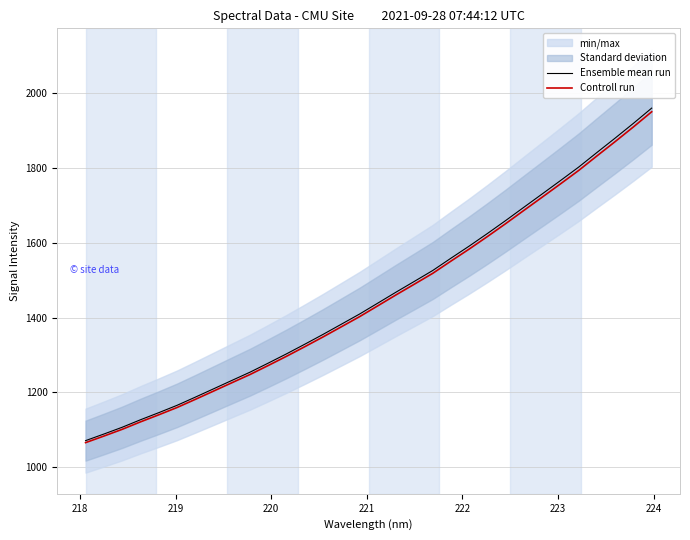

Which series has the largest range (max minus min)?

Ensemble mean run